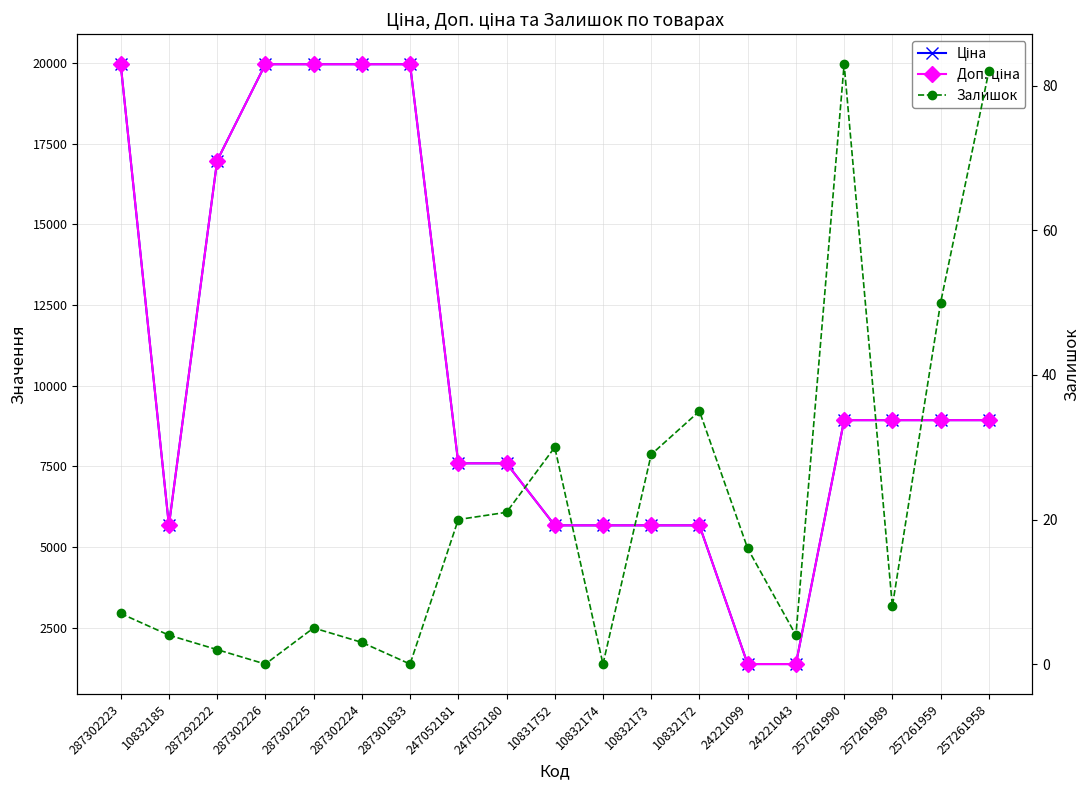

How many interior local valleys does the Ціна series have?

1